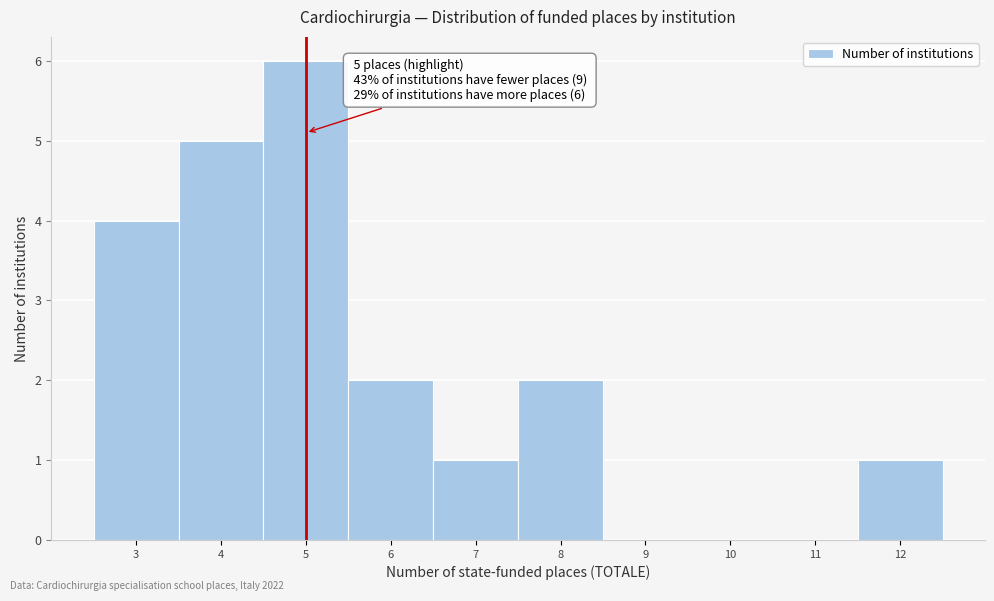

Over which range of the x-axis is the bar tallest?

4.5 to 5.5